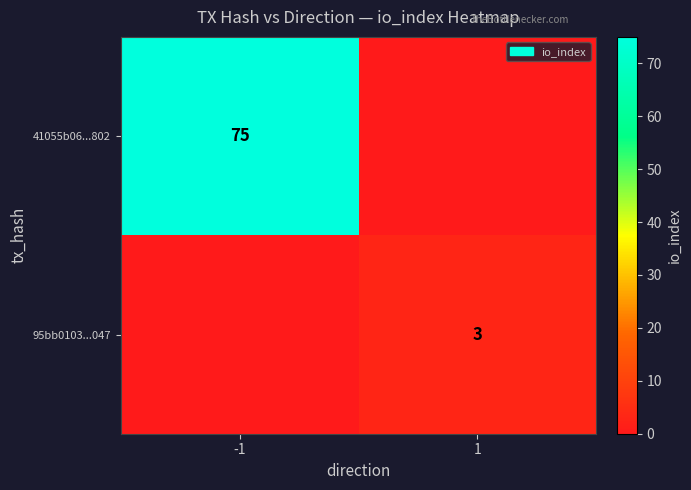

True or false: 41055b06...802 has a value of 75 at -1.

True